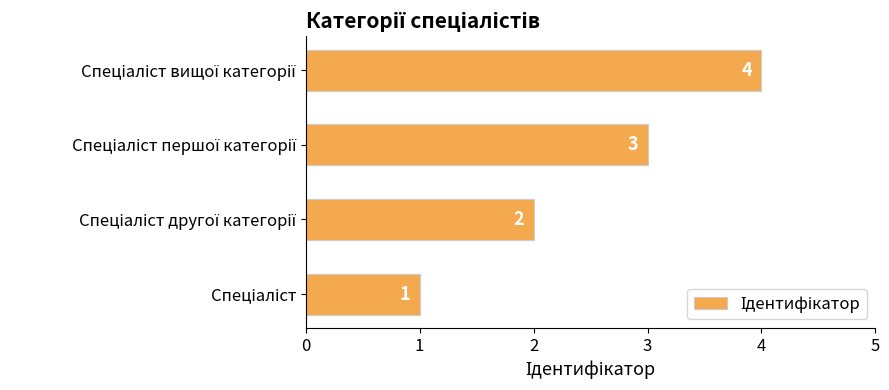

What is the difference between the maximum and minimum values?

3